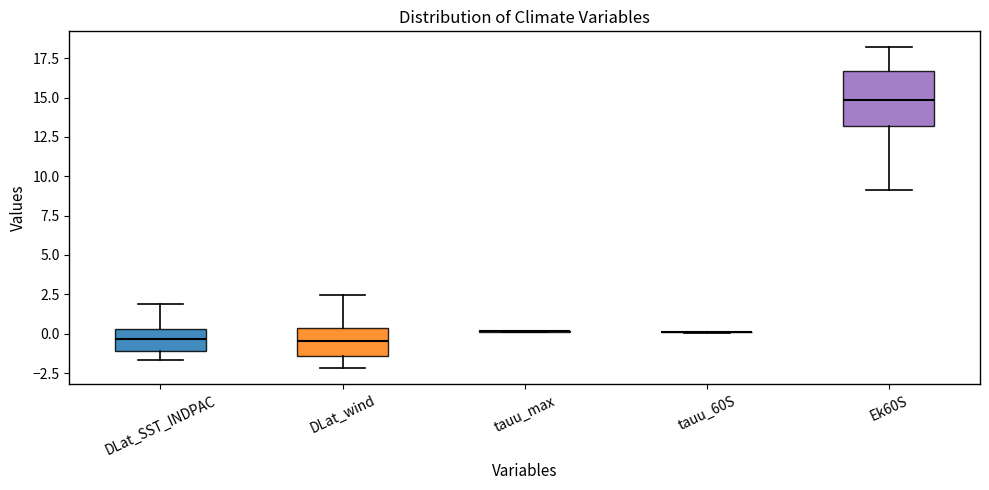

Reading left to right, read every box against the y-axis: the position of its median line, the range the box covers, and the ends of its whiskers. The values are not printed on the chart, so give them approximately, as read against the axis.

DLat_SST_INDPAC: median -0.5, box -1.0 to 0.5, whiskers -1.5 to 2.0
DLat_wind: median -0.5, box -1.5 to 0.5, whiskers -2.0 to 2.5
tauu_max: box collapsed to a line at 0.0, whiskers 0.0 to 0.0
tauu_60S: box collapsed to a line at 0.0, whiskers 0.0 to 0.0
Ek60S: median 15.0, box 13.0 to 16.5, whiskers 9.0 to 18.0